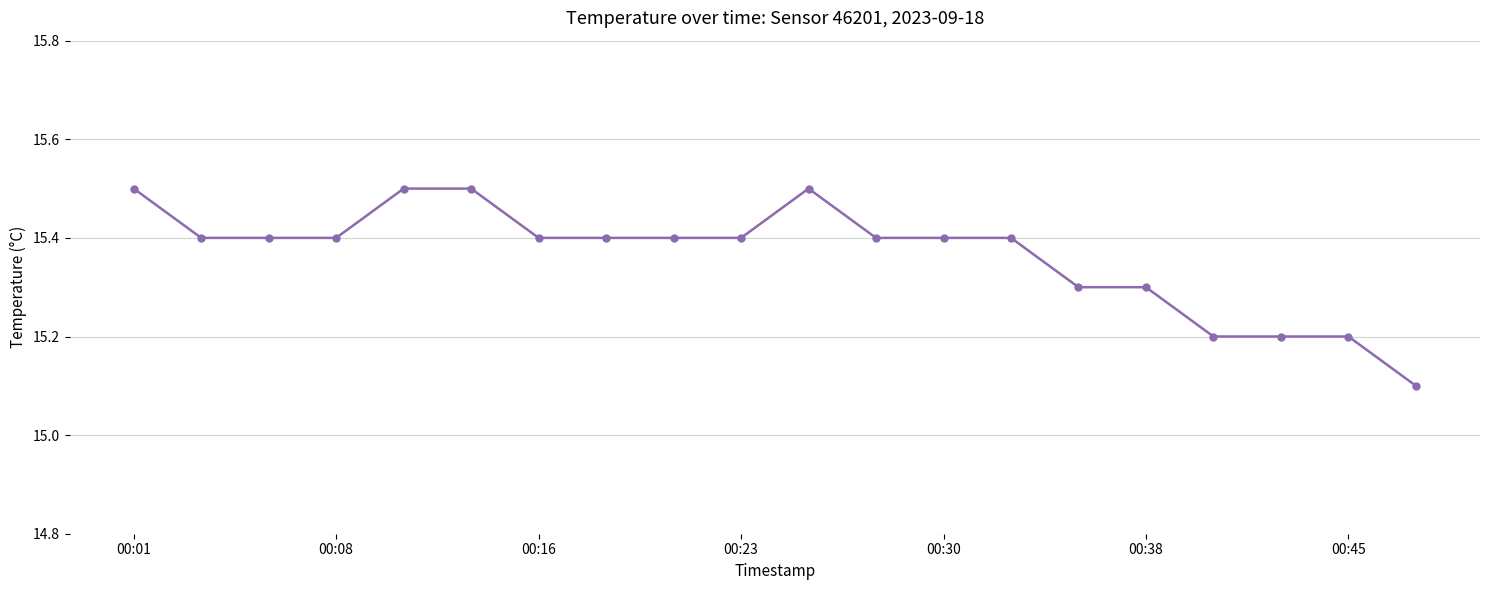

What is the maximum value shown in the chart?

15.5